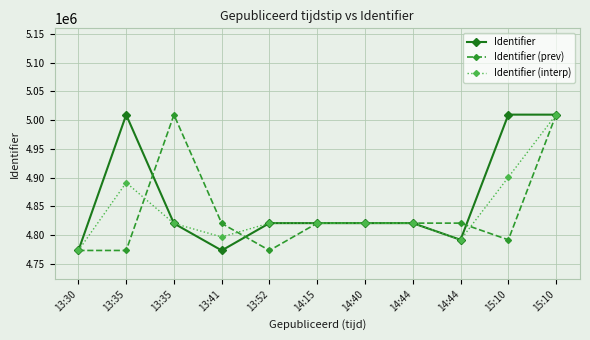

How many values in the Identifier series are below 4820906?

5